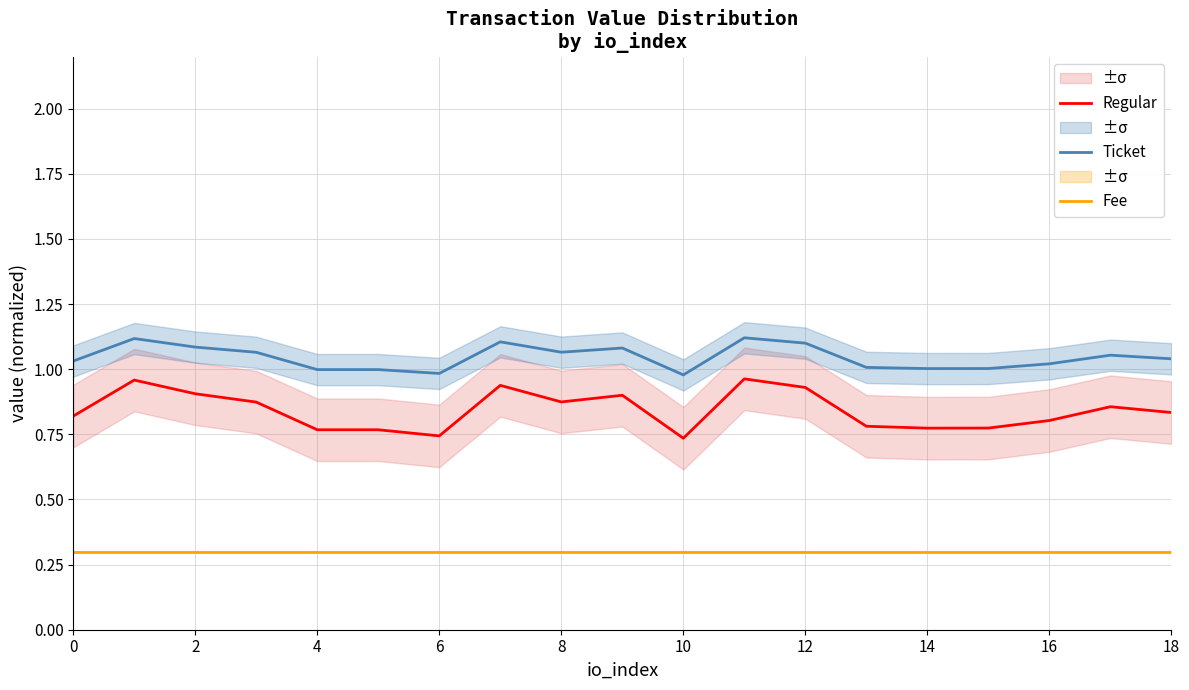

True or false: Regular and Ticket intersect in this chart.

False